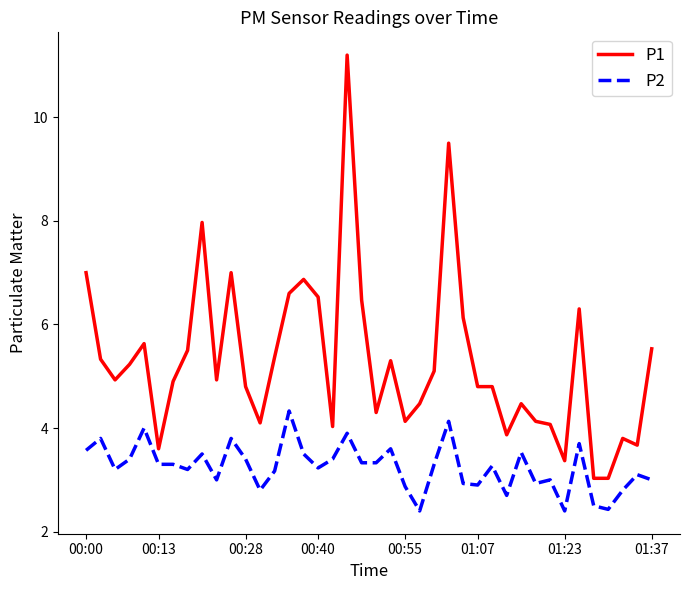

What are all the series names shown in the legend?

P1, P2